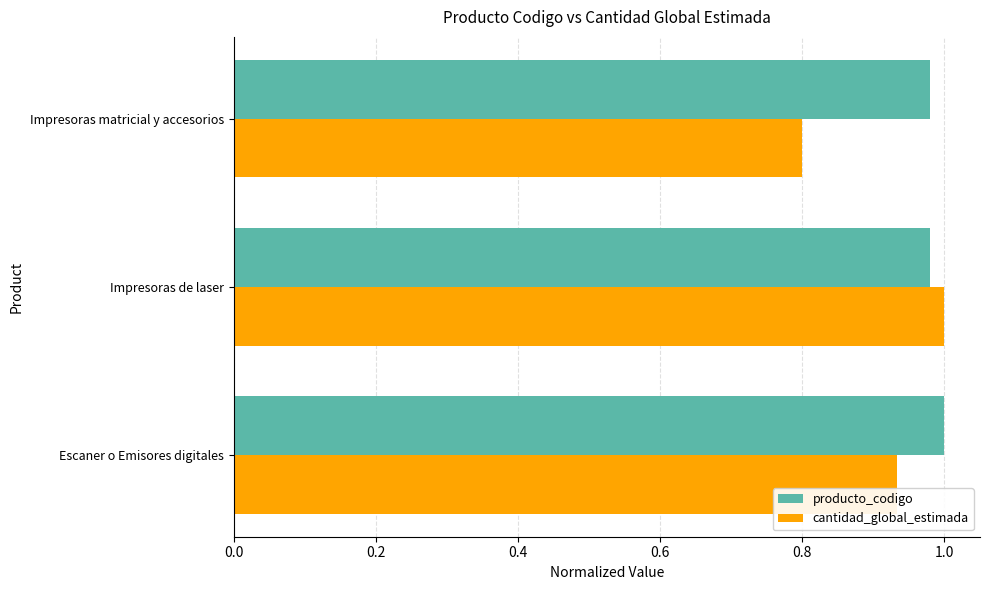

The producto_codigo series shows 0.5 at Escaner o Emisores digitales. True or false?

False